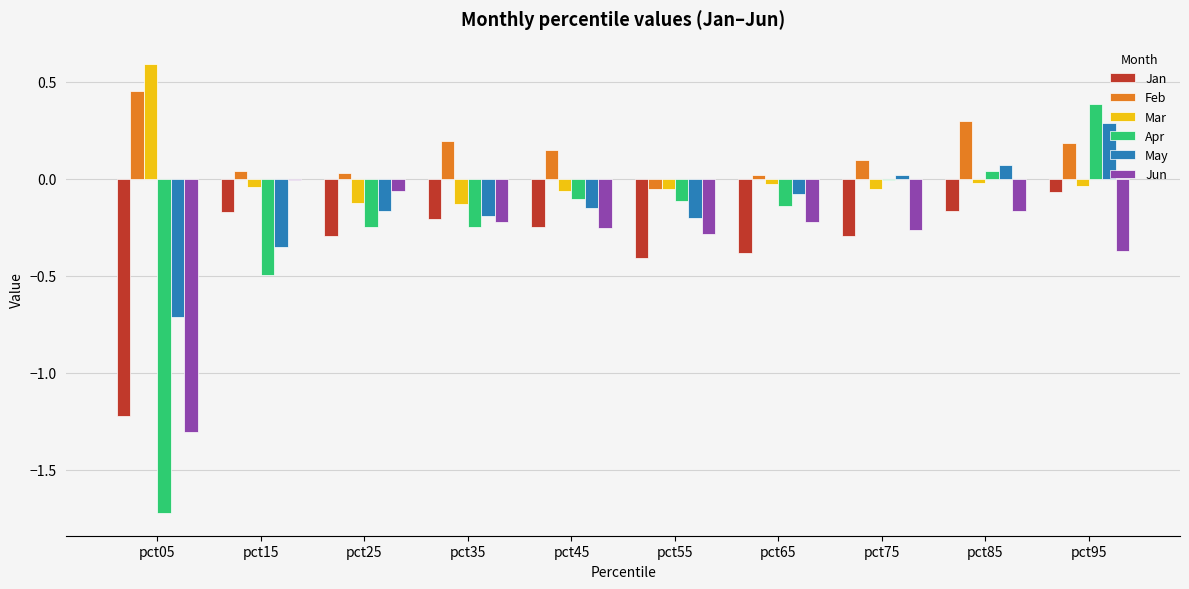

Which series has the largest total across all categories?

Feb